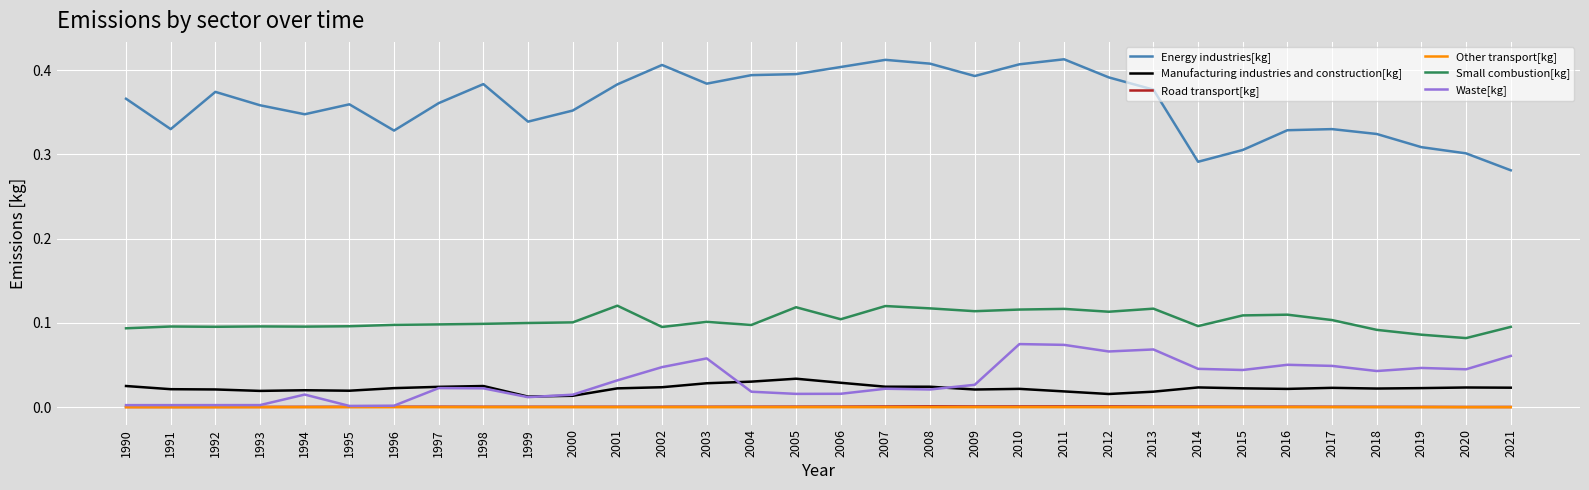

The Other transport[kg] series shows 0.0 at 2010. True or false?

True